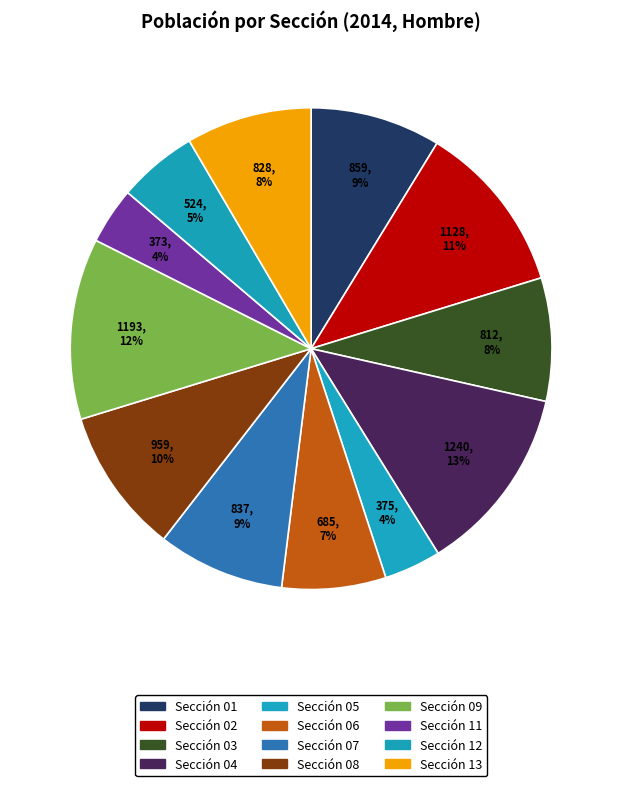

Does any single category account for the majority?

No